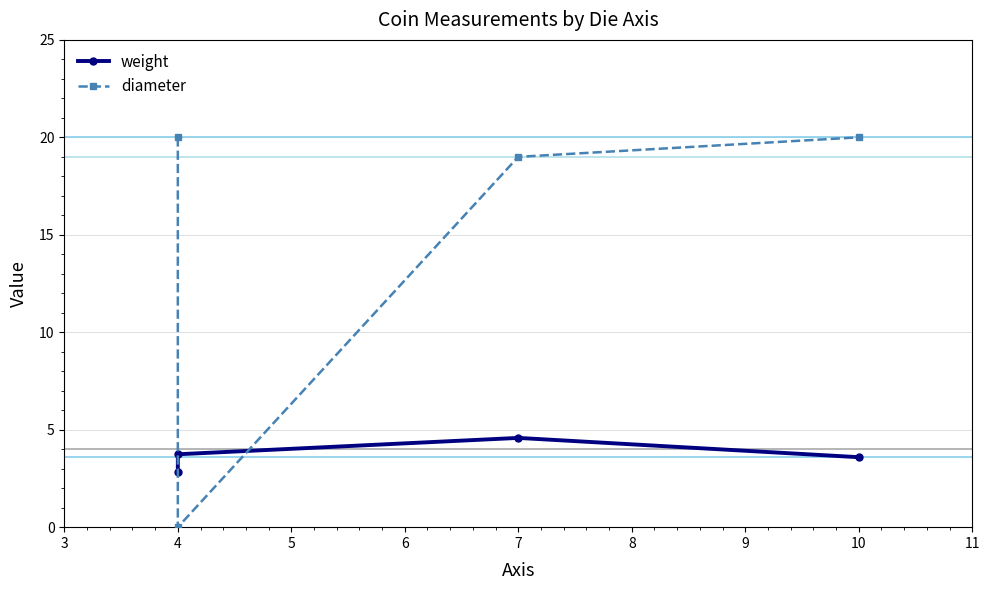

True or false: diameter and weight intersect in this chart.

True